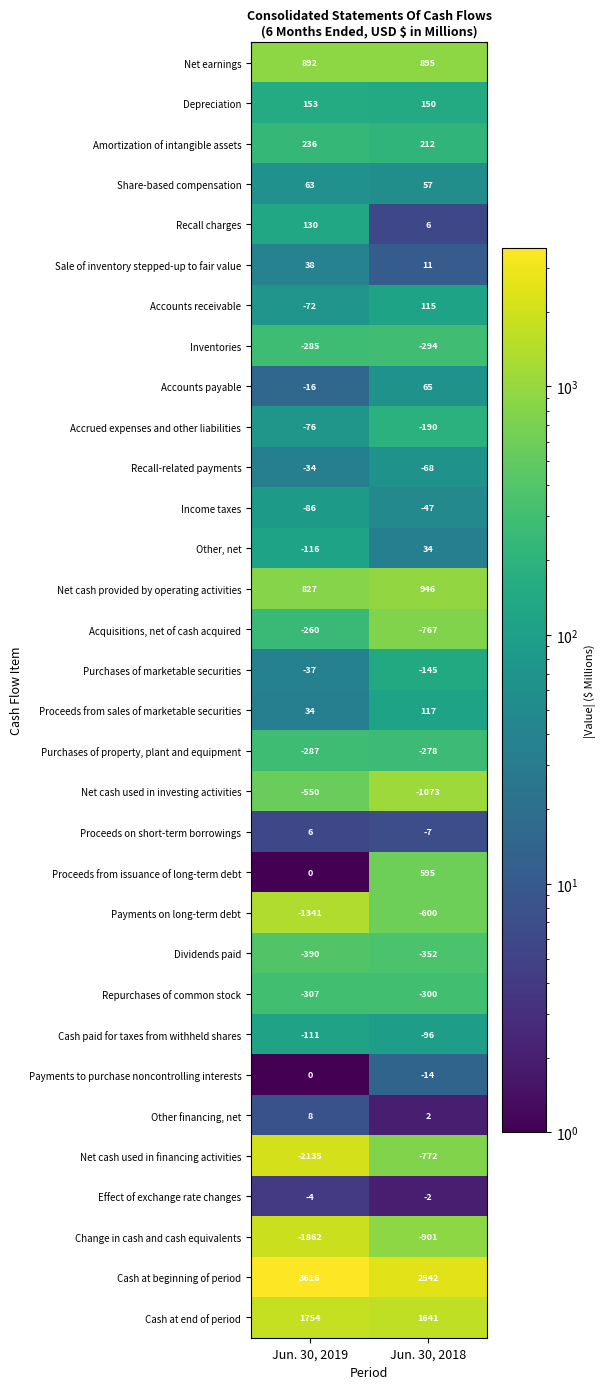

How many negative values does the Payments to purchase noncontrolling interests series have?

1